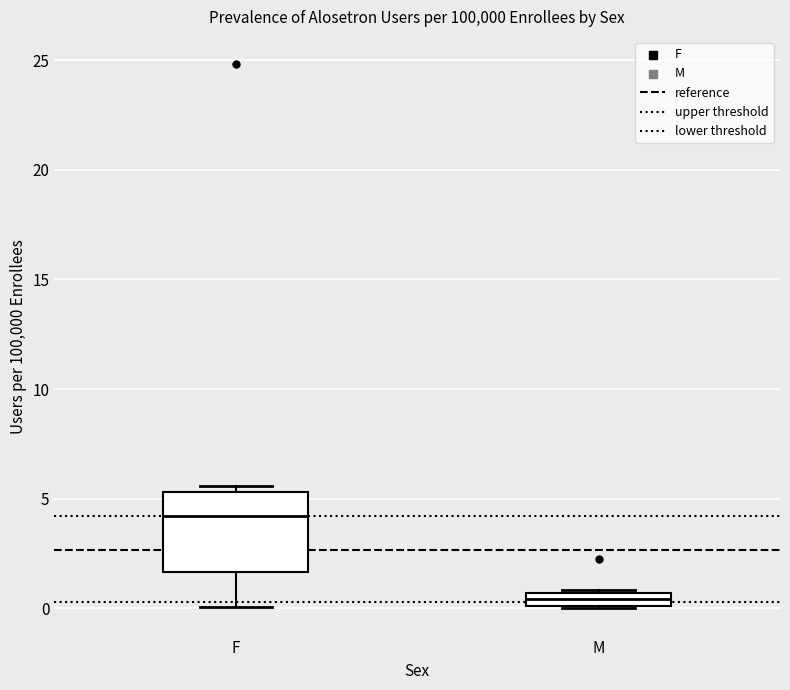

Which box has the lowest median line?

M